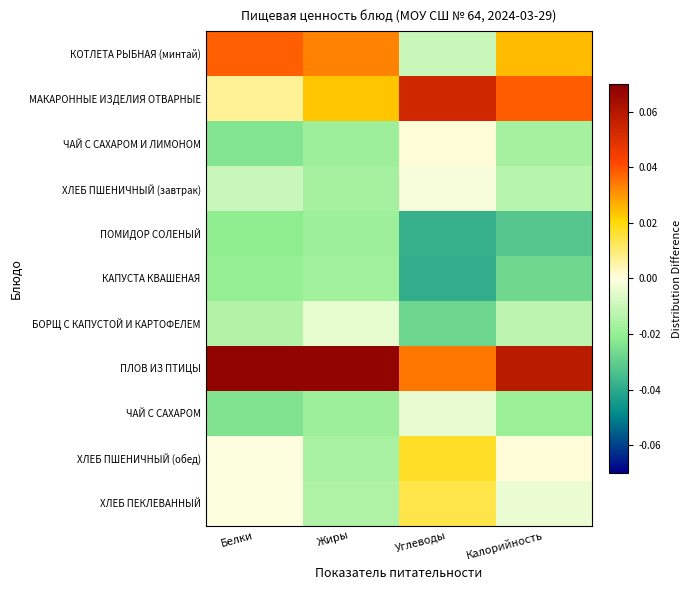

Reading left to right, list all the values displayed in this chart.

КОТЛЕТА РЫБНАЯ (минтай): Белки=0.0	Жиры=0.0	Углеводы=-0.0	Калорийность=0.0
МАКАРОННЫЕ ИЗДЕЛИЯ ОТВАРНЫЕ: Белки=0.0	Жиры=0.0	Углеводы=0.1	Калорийность=0.0
ЧАЙ С САХАРОМ И ЛИМОНОМ: Белки=-0.0	Жиры=-0.0	Углеводы=0.0	Калорийность=-0.0
ХЛЕБ ПШЕНИЧНЫЙ (завтрак): Белки=-0.0	Жиры=-0.0	Углеводы=-0.0	Калорийность=-0.0
ПОМИДОР СОЛЕНЫЙ: Белки=-0.0	Жиры=-0.0	Углеводы=-0.0	Калорийность=-0.0
КАПУСТА КВАШЕНАЯ: Белки=-0.0	Жиры=-0.0	Углеводы=-0.0	Калорийность=-0.0
БОРЩ С КАПУСТОЙ И КАРТОФЕЛЕМ: Белки=-0.0	Жиры=-0.0	Углеводы=-0.0	Калорийность=-0.0
ПЛОВ ИЗ ПТИЦЫ: Белки=0.1	Жиры=0.1	Углеводы=0.0	Калорийность=0.1
ЧАЙ С САХАРОМ: Белки=-0.0	Жиры=-0.0	Углеводы=-0.0	Калорийность=-0.0
ХЛЕБ ПШЕНИЧНЫЙ (обед): Белки=-0.0	Жиры=-0.0	Углеводы=0.0	Калорийность=0.0
ХЛЕБ ПЕКЛЕВАННЫЙ: Белки=-0.0	Жиры=-0.0	Углеводы=0.0	Калорийность=-0.0